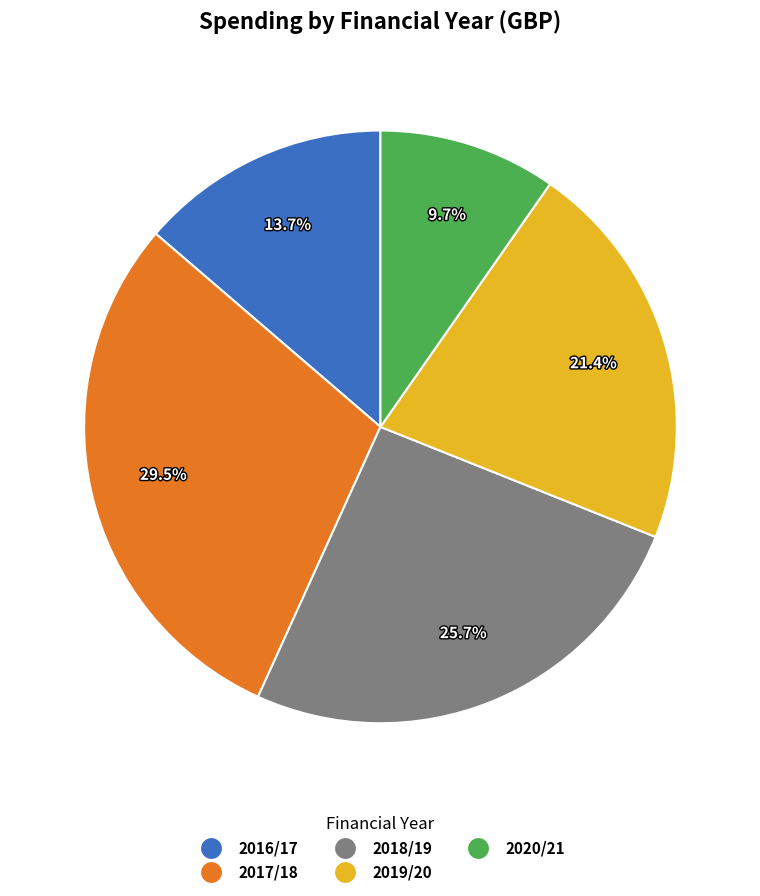

What percentage is NOT represented by 2016/17?

86.3%